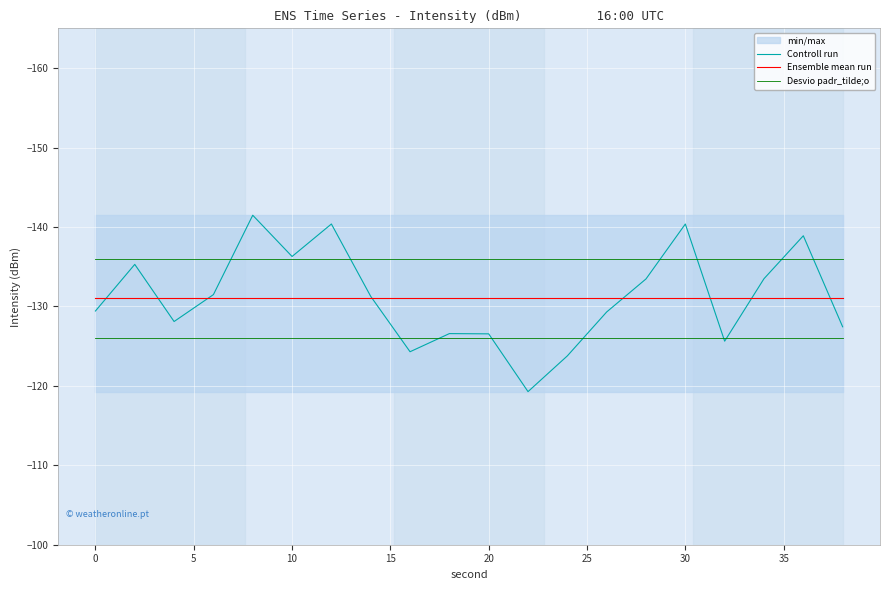

Which series ends up on top after the final intersection of Controll run and Ensemble mean run?

Controll run